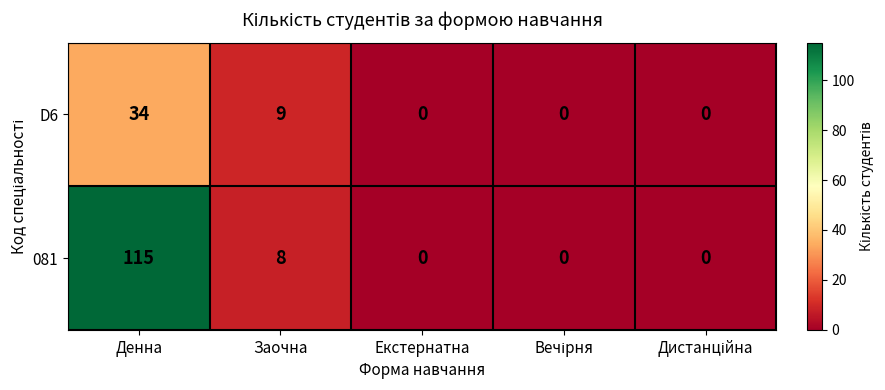

Which series has the largest range (max minus min)?

081